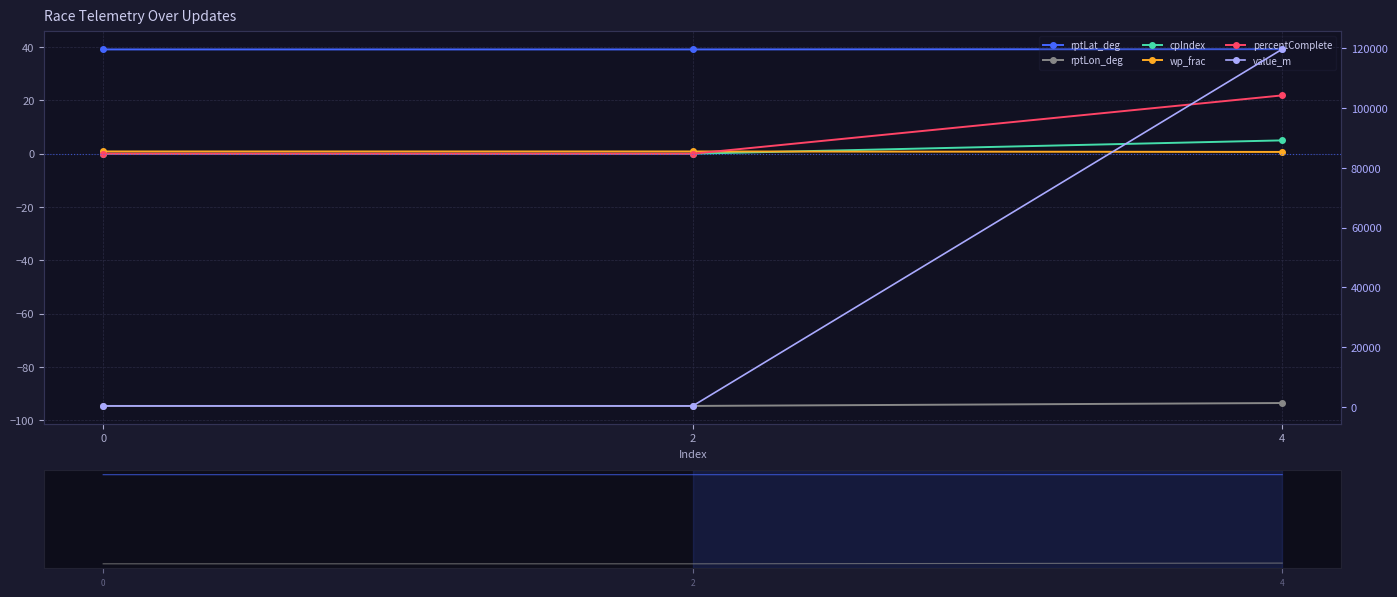

Reading right to left, transcribe all the data shown in this chart.

rptLat_deg: 4=39.2	2=39.1	0=39.1
rptLon_deg: 4=-93.5	2=-94.6	0=-94.6
cpIndex: 4=5.0	2=0.0	0=0.0
wp_frac: 4=0.7	2=0.8	0=0.8
percentComplete: 4=21.9	2=0.0	0=0.0
value_m: 4=119742.8	2=293.7	0=293.7